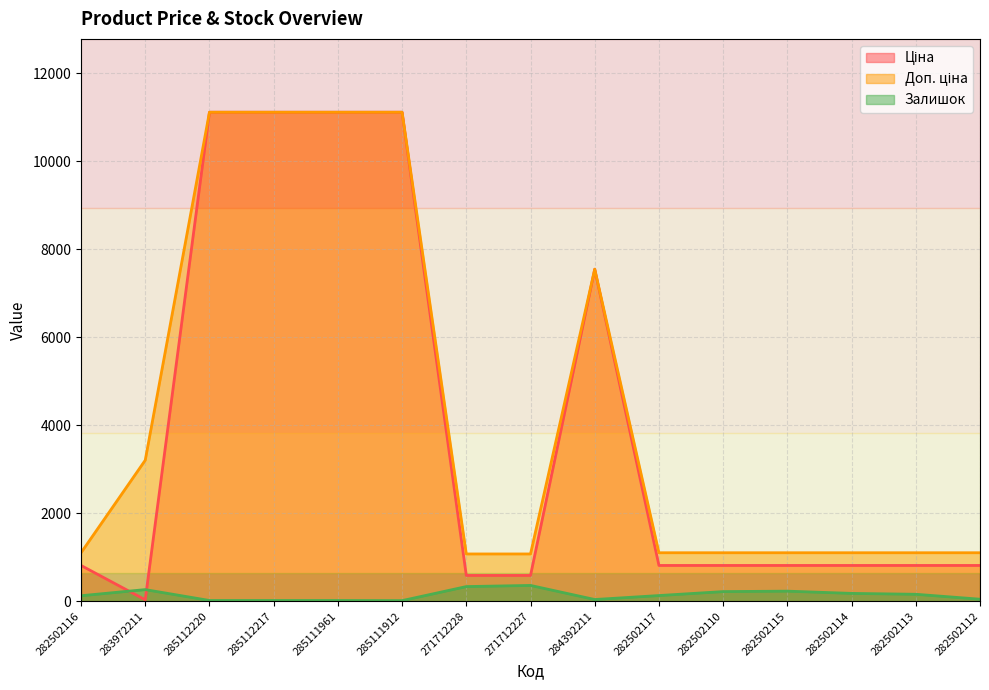

Rank the series at 282502110 from lowest to highest value.

Залишок, Ціна, Доп. ціна